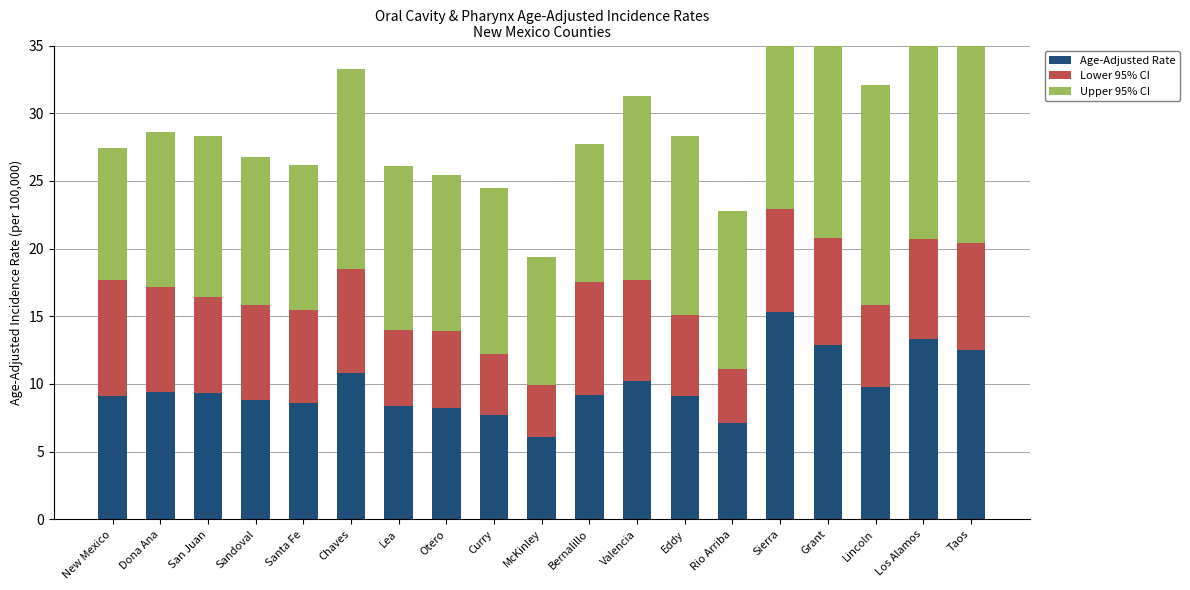

At which label is Lower 95% CI closest to 6?

Eddy